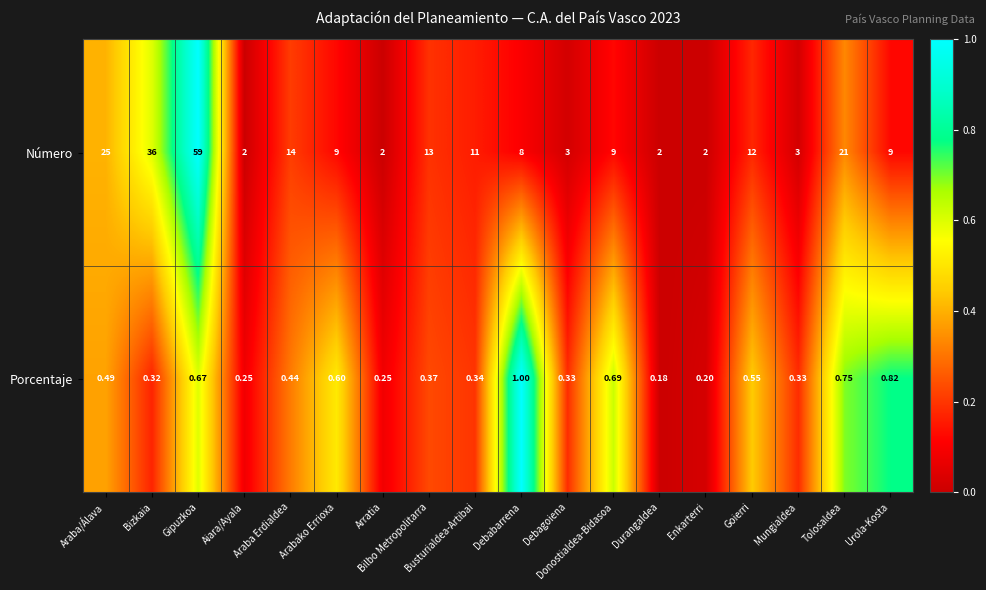

How many distinct data groups are displayed?

2